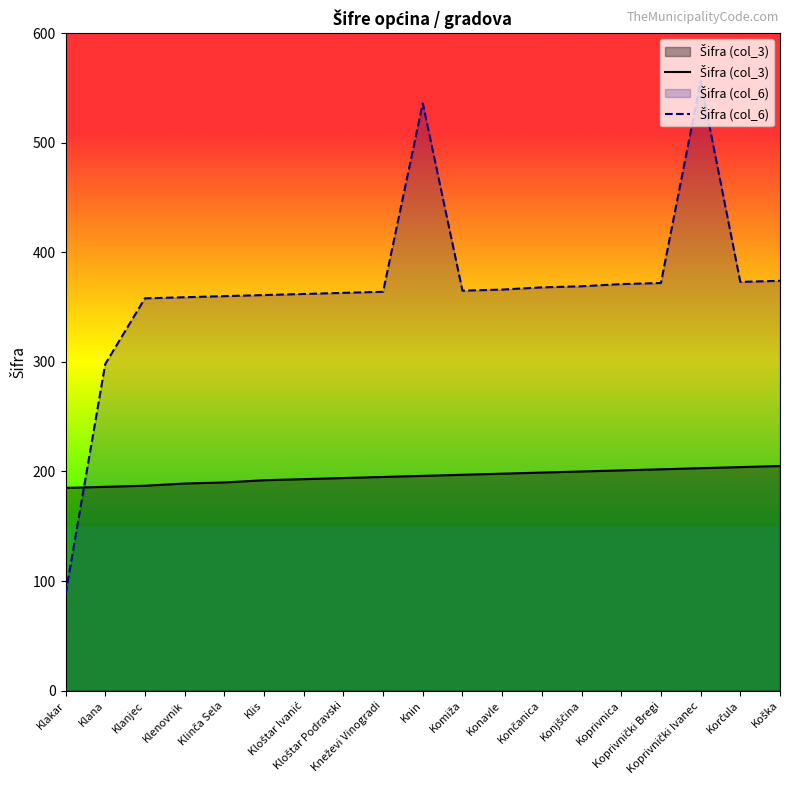

Is the value of Šifra (col_6) at Knin greater than the value of Šifra (col_3) at Koška?

Yes